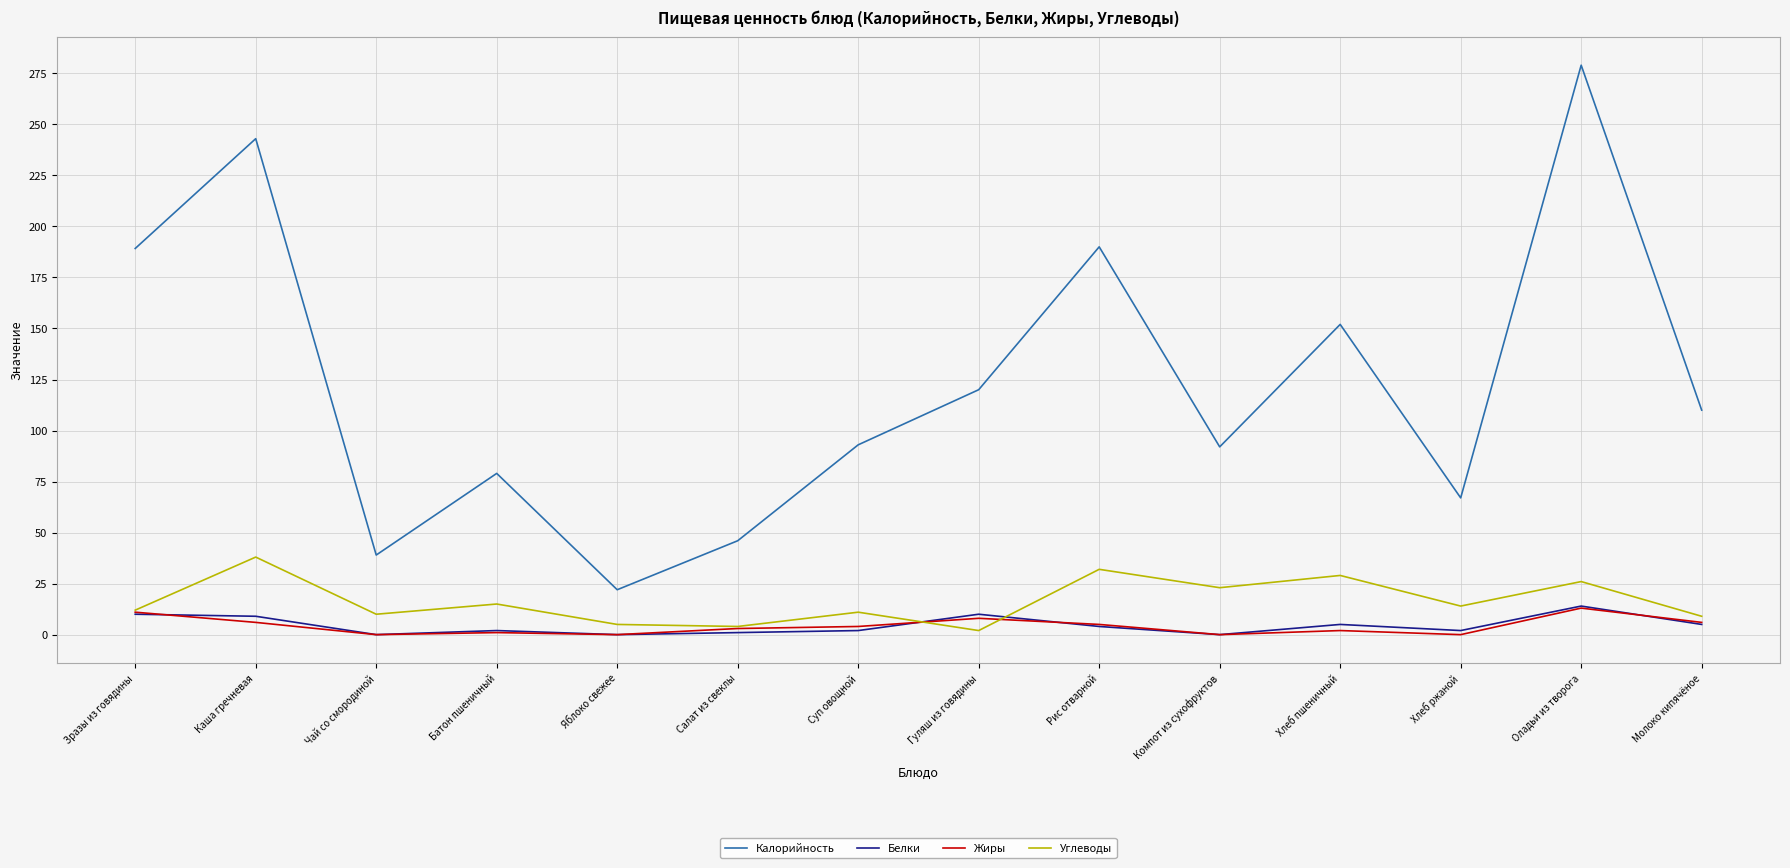

What is the difference between the highest and lowest values at Каша гречневая?

237.0